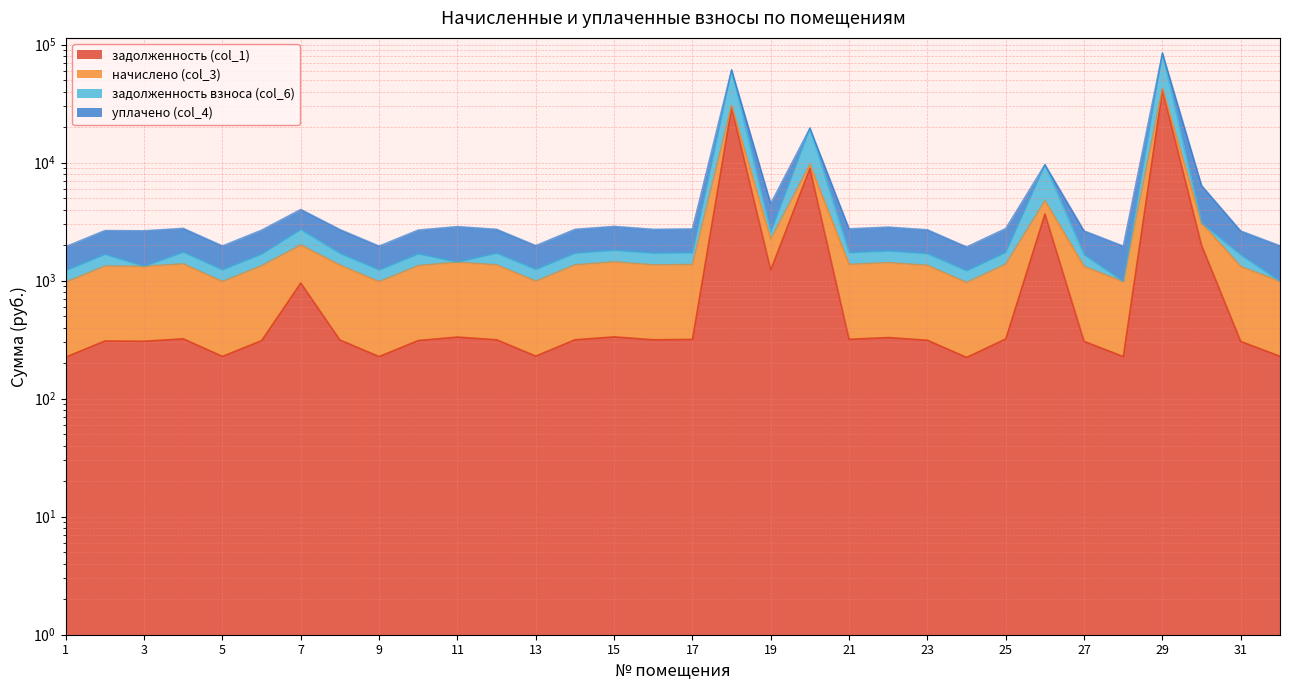

Which series has the largest range (max minus min)?

задолженность взноса (col_6)